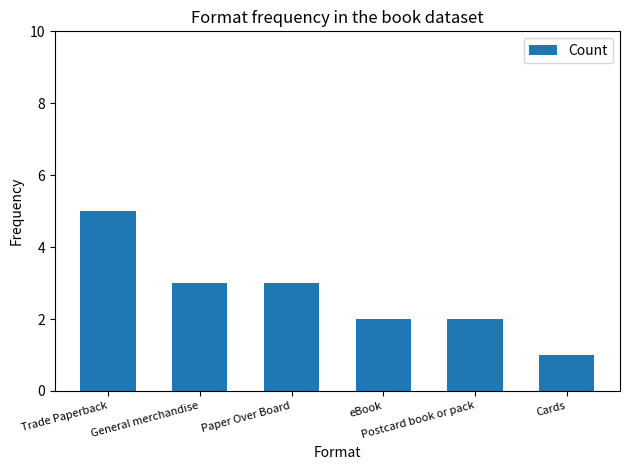

How many bars are there in total?

6